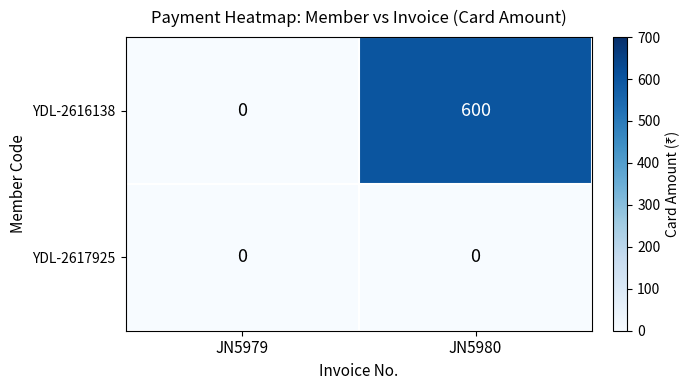

What is the maximum value for YDL-2616138?

600